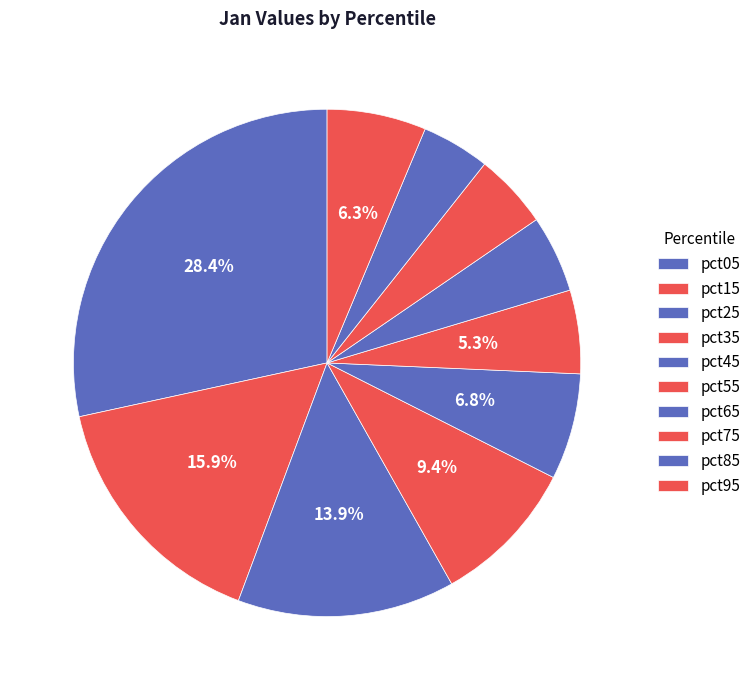

Count the number of slices in the pie.

10